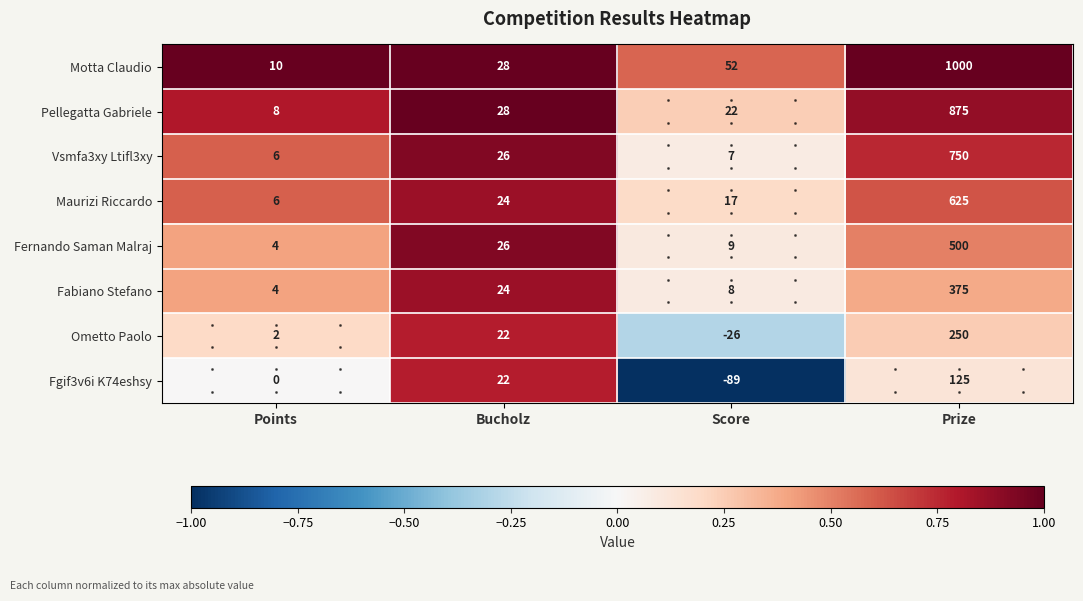

Rank the categories by Motta Claudio value from highest to lowest.

Prize, Score, Bucholz, Points